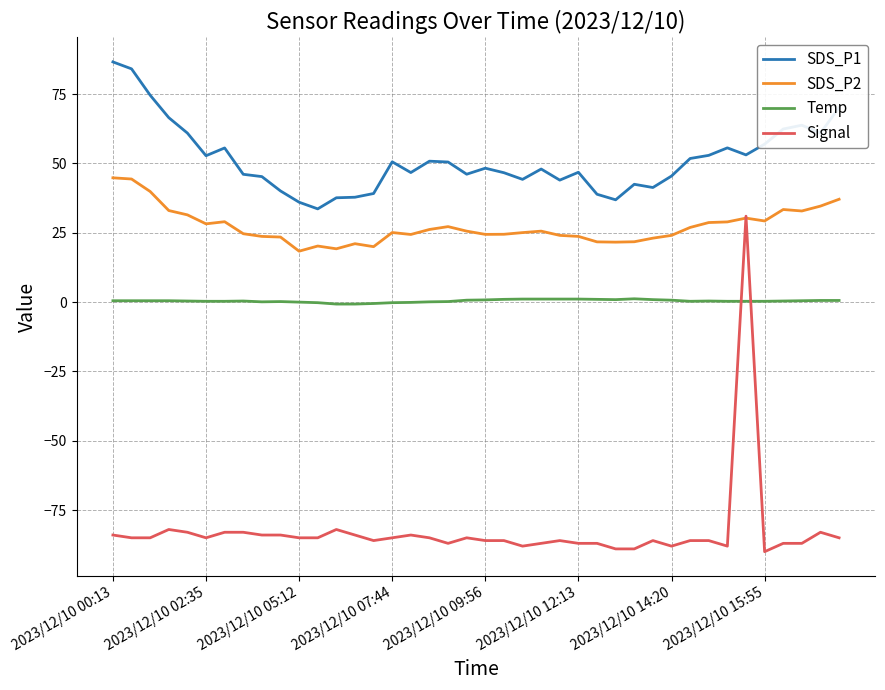

How many categories are shown in the chart?

40